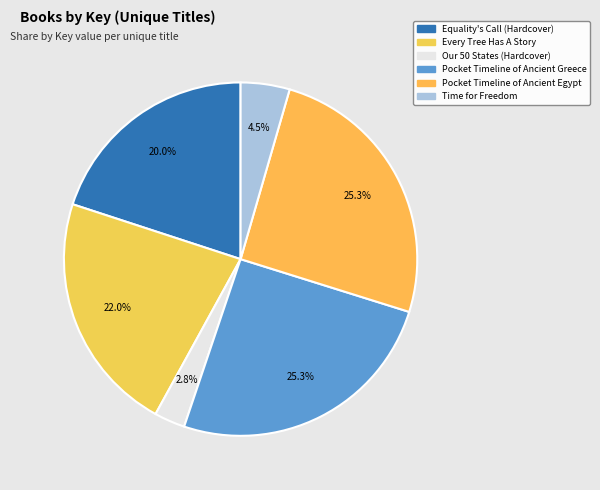

Count the number of slices in the pie.

6